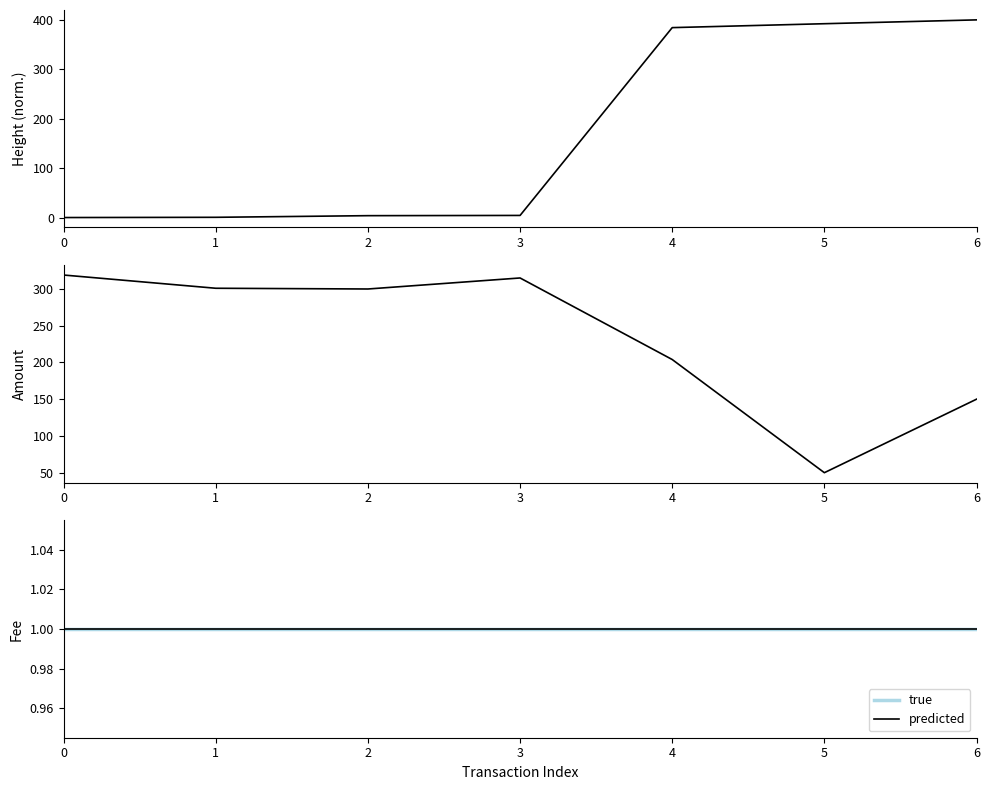

What is the average value of the true series?

1.0